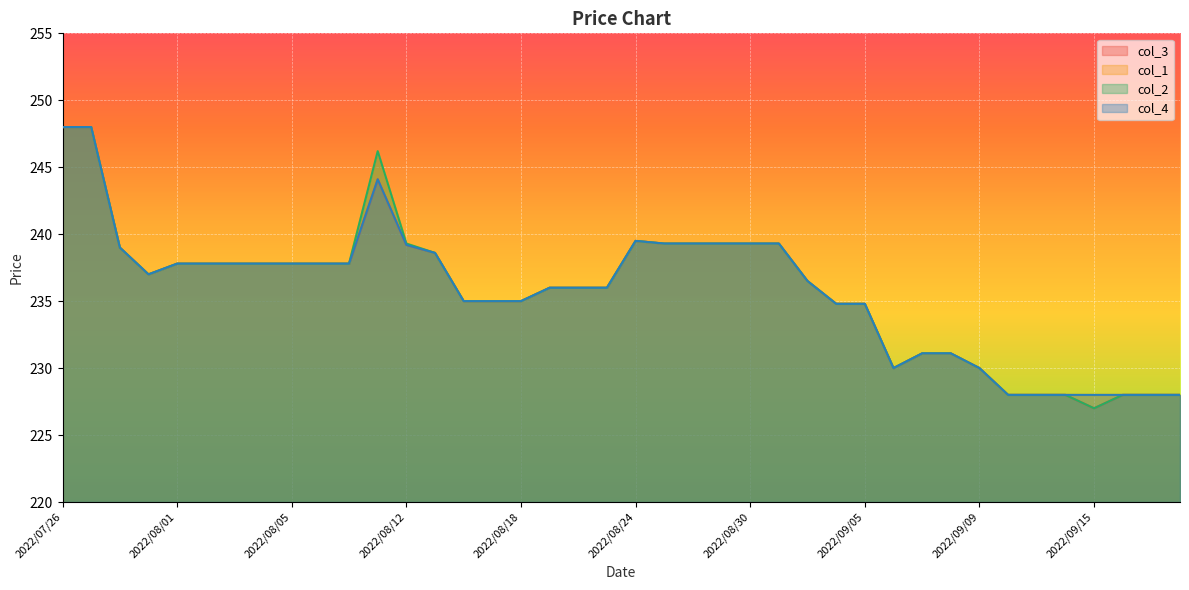

True or false: col_1 and col_2 intersect in this chart.

False